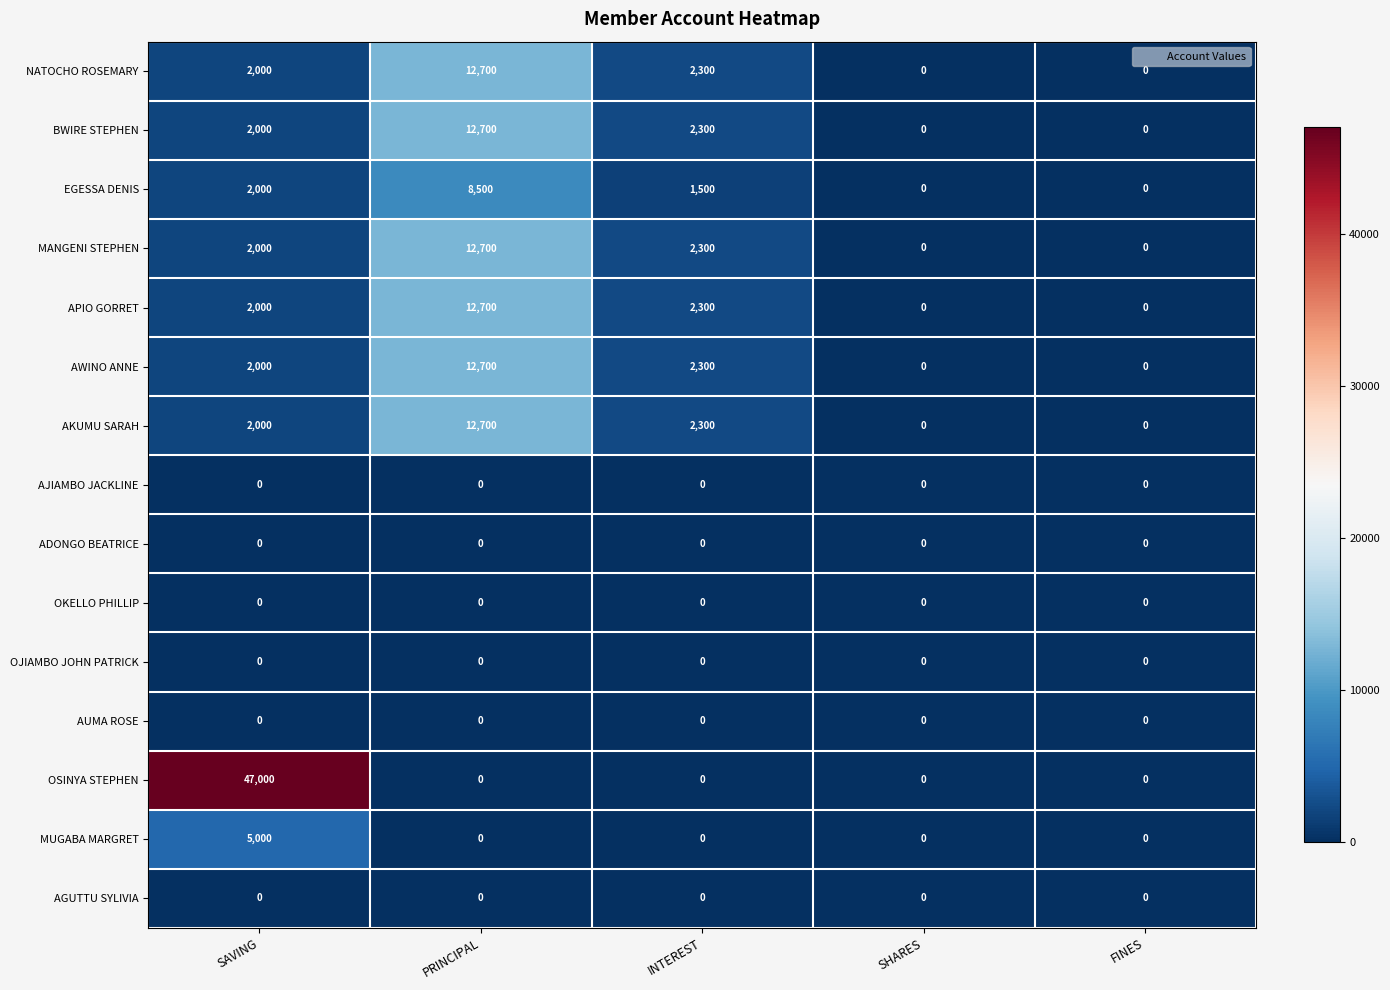

What is the maximum value for APIO GORRET?

12700